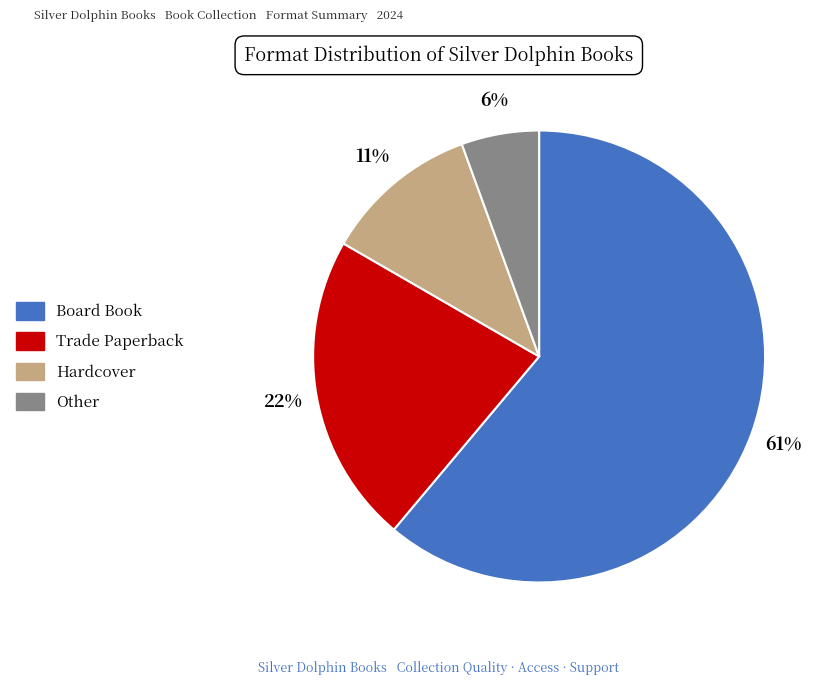

True or false: Board Book accounts for 61% of the total.

True